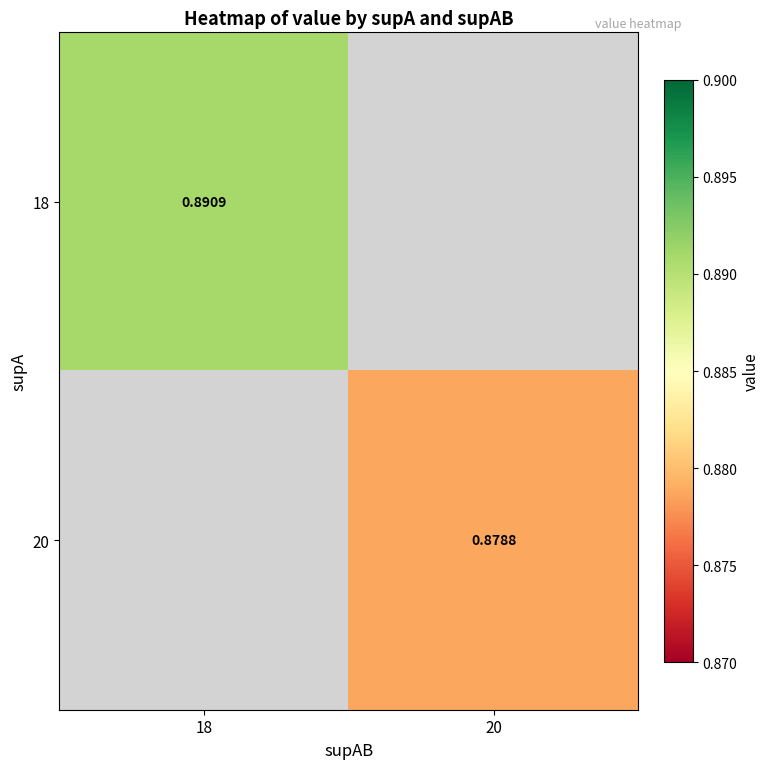

At which category does the chart reach its peak across all series?

18